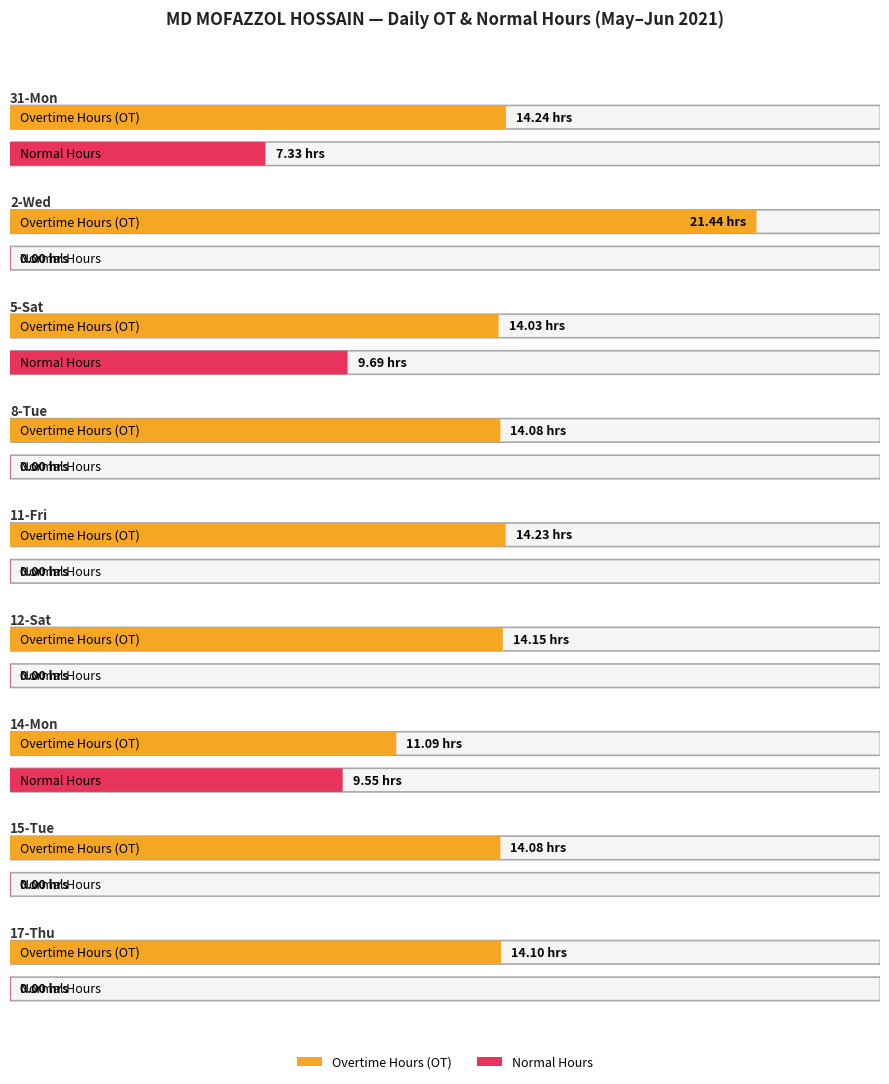

What is the sum of the Average utilization values at 17-Thu and 5-Sat?

28.1